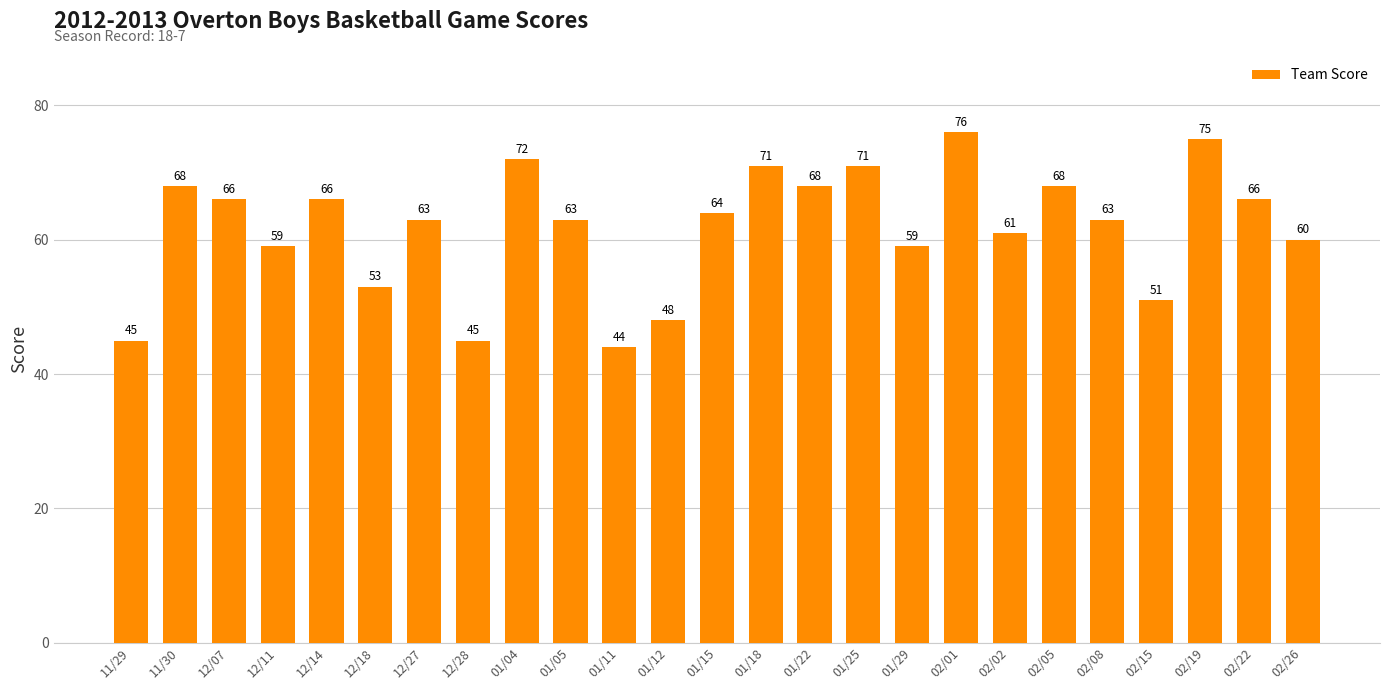

What is the sum of all values?

1545